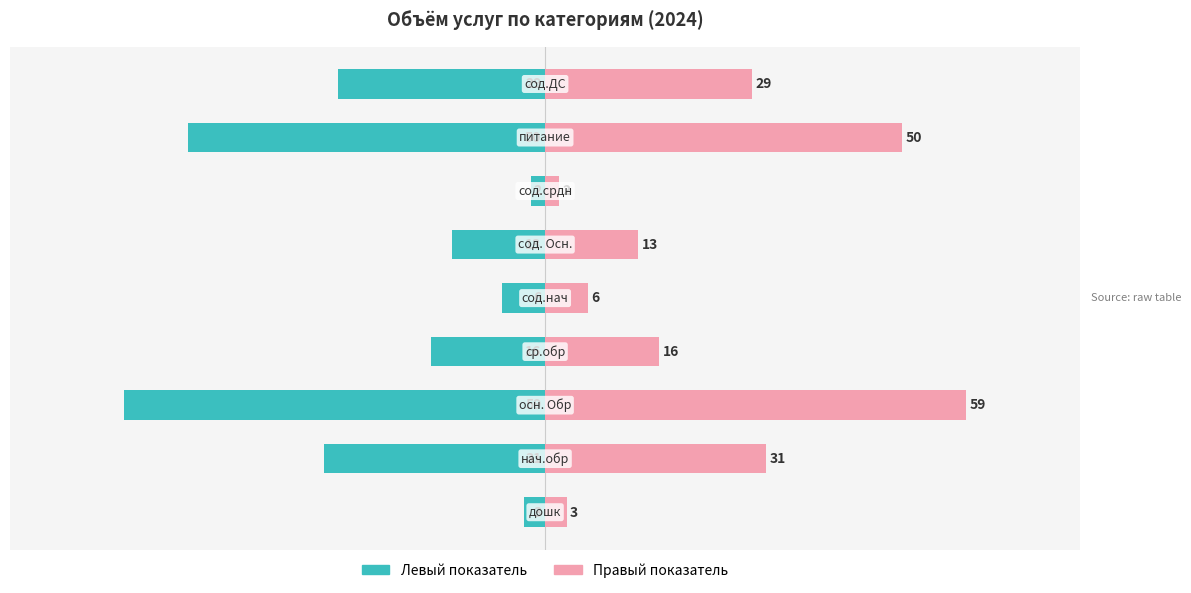

What is the spread (max minus min) of values at 3?

32